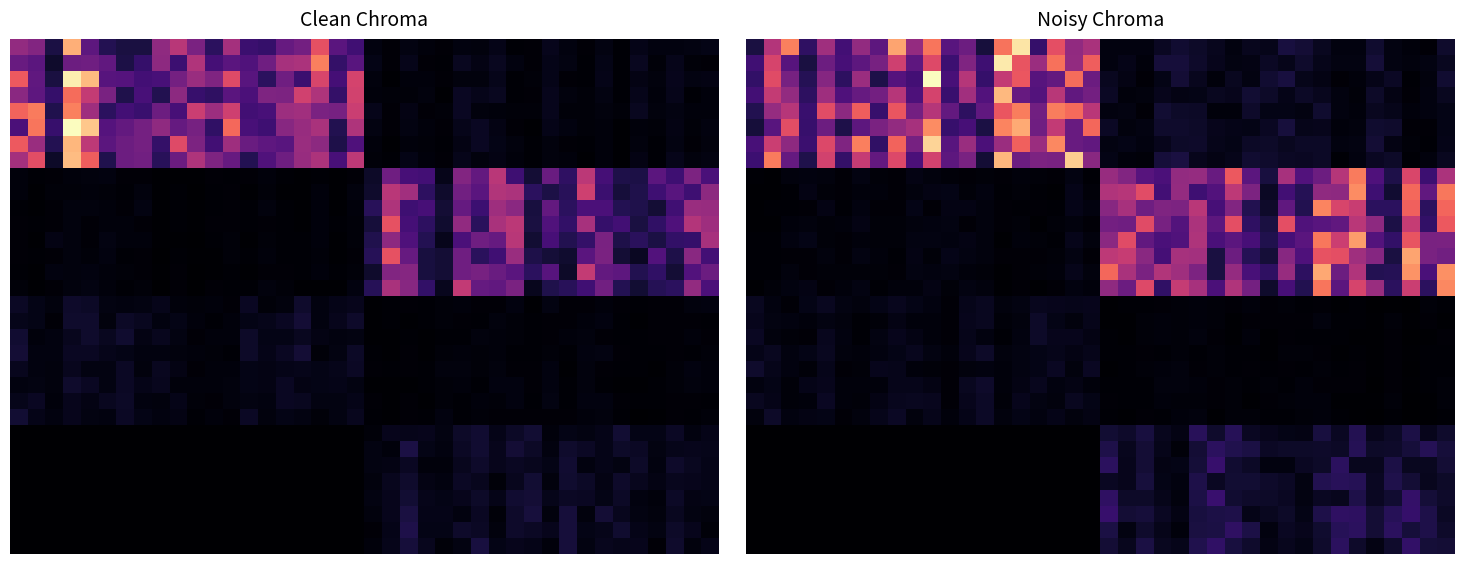

Which has a higher value, 9 or 4?

4